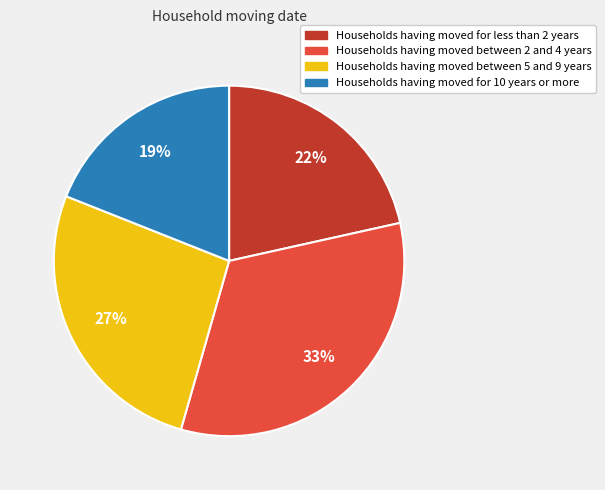

Rank the categories by value from lowest to highest.

Households having moved for 10 years or more, Households having moved for less than 2 years, Households having moved between 5 and 9 years, Households having moved between 2 and 4 years